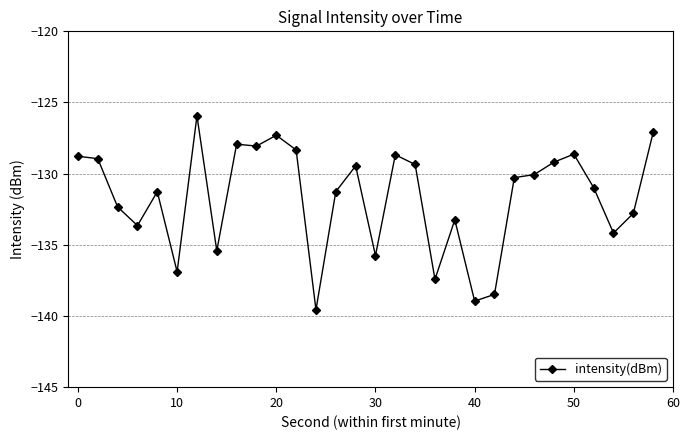

What is the difference between the maximum and second lowest values?

13.0